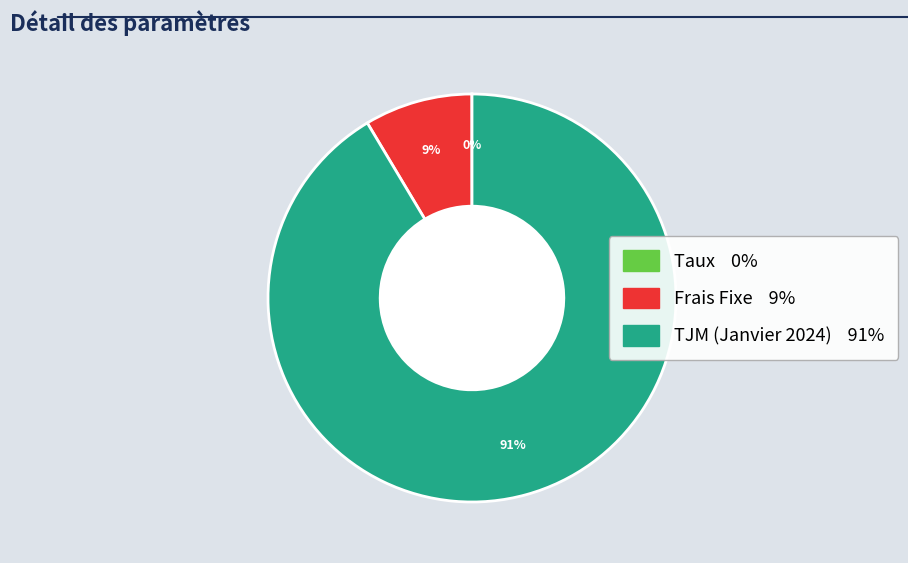

Does any single category account for the majority?

Yes